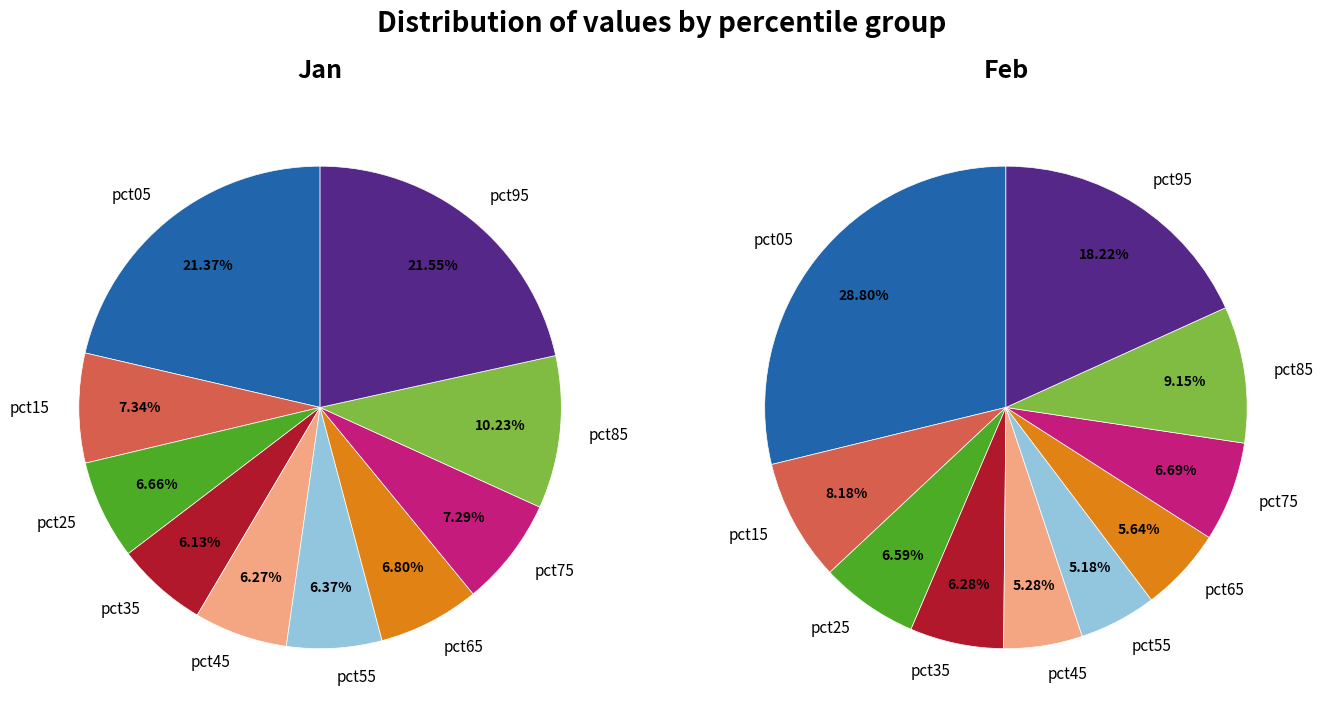

To the nearest percent, what portion does 8 represent?

9%